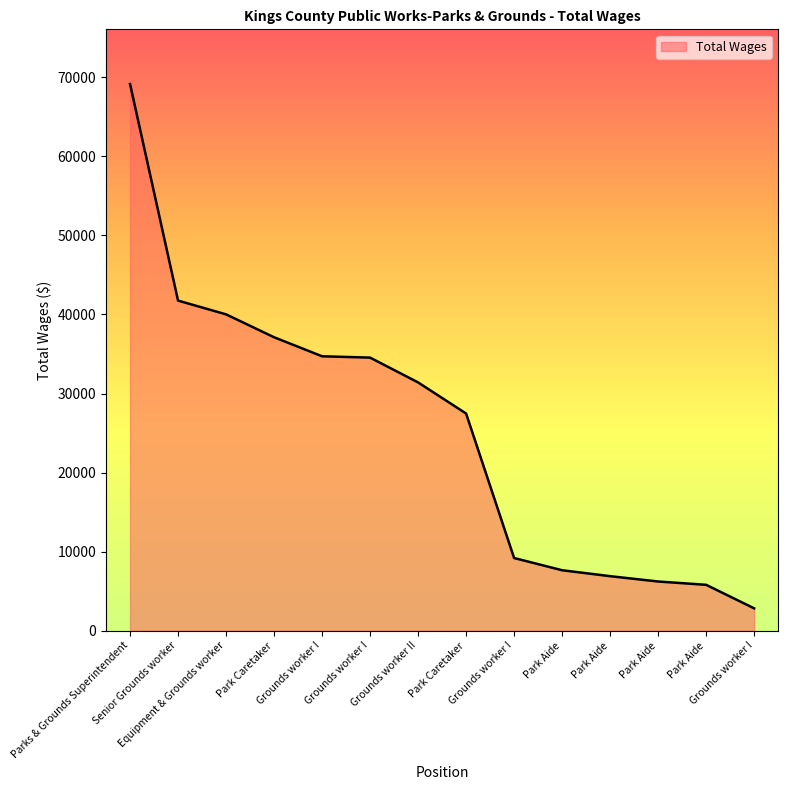

Reading left to right, list all the values displayed in this chart.

69146	41752	40011	37115	34709	34539	31403	27468	9192	7646	6895	6222	5802	2829